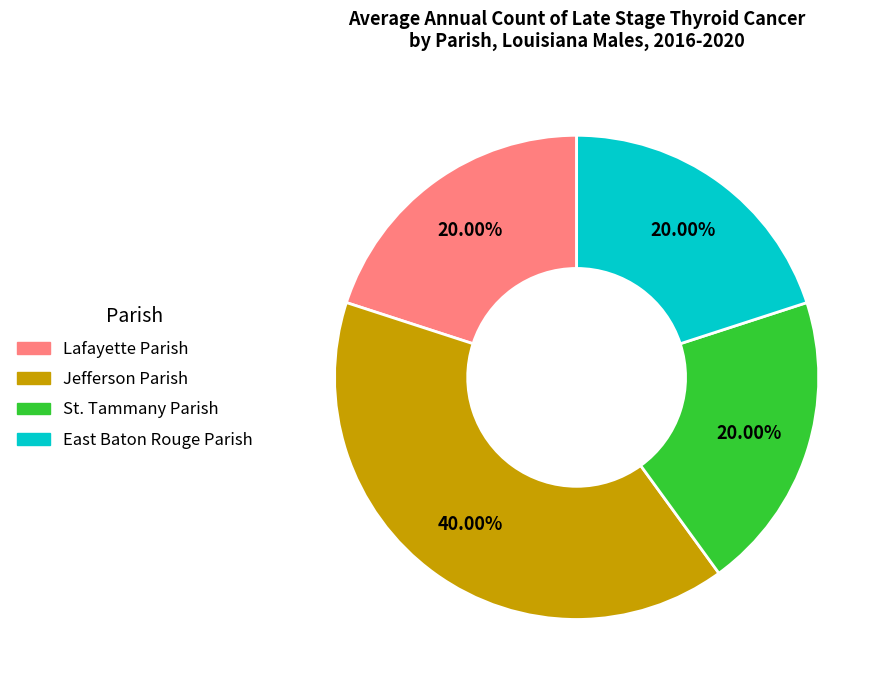

The Lafayette Parish slice represents 29% of the pie. True or false?

False